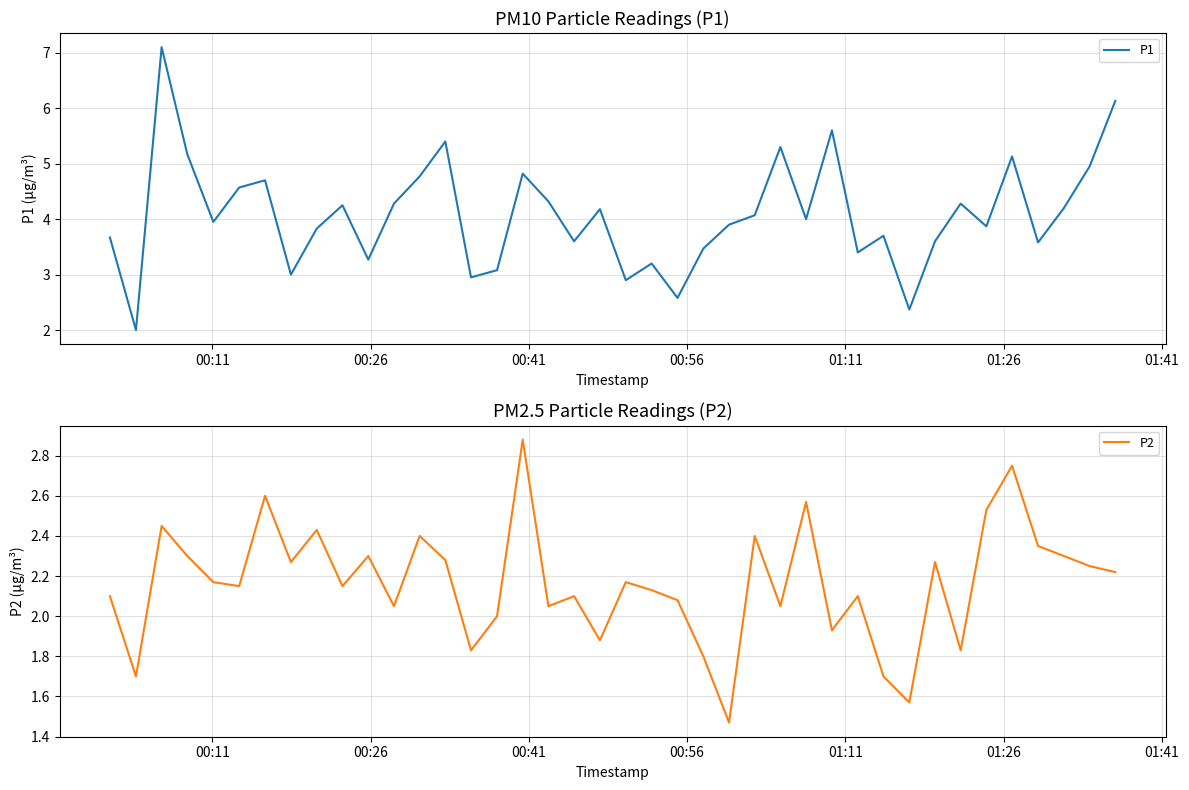

True or false: P2 and P1 intersect in this chart.

False